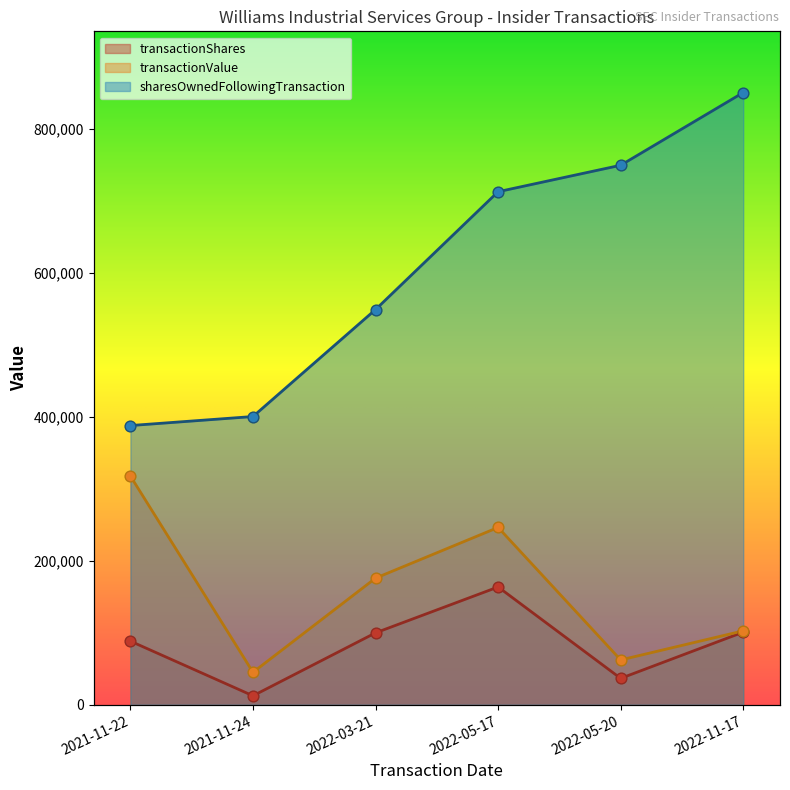

What are all the series names shown in the legend?

transactionShares, transactionValue, sharesOwnedFollowingTransaction